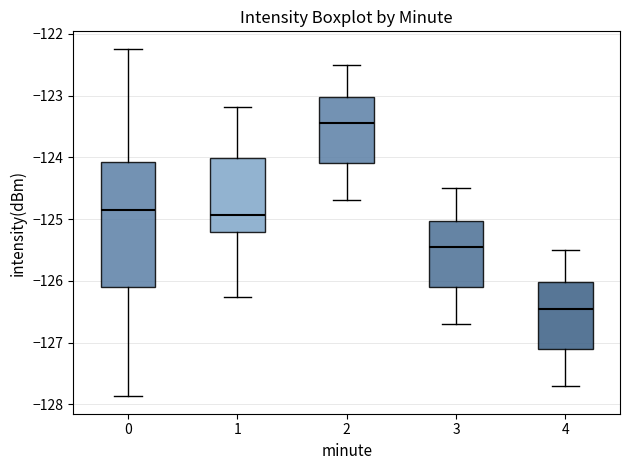

Reading left to right, read every box against the y-axis: the position of its median line, the range the box covers, and the ends of its whiskers. The values are not printed on the chart, so give them approximately, as read against the axis.

0: median -124.8, box -126.1 to -124.1, whiskers -127.9 to -122.2
1: median -124.9, box -125.2 to -124.0, whiskers -126.3 to -123.2
2: median -123.4, box -124.1 to -123.0, whiskers -124.7 to -122.5
3: median -125.4, box -126.1 to -125.0, whiskers -126.7 to -124.5
4: median -126.4, box -127.1 to -126.0, whiskers -127.7 to -125.5